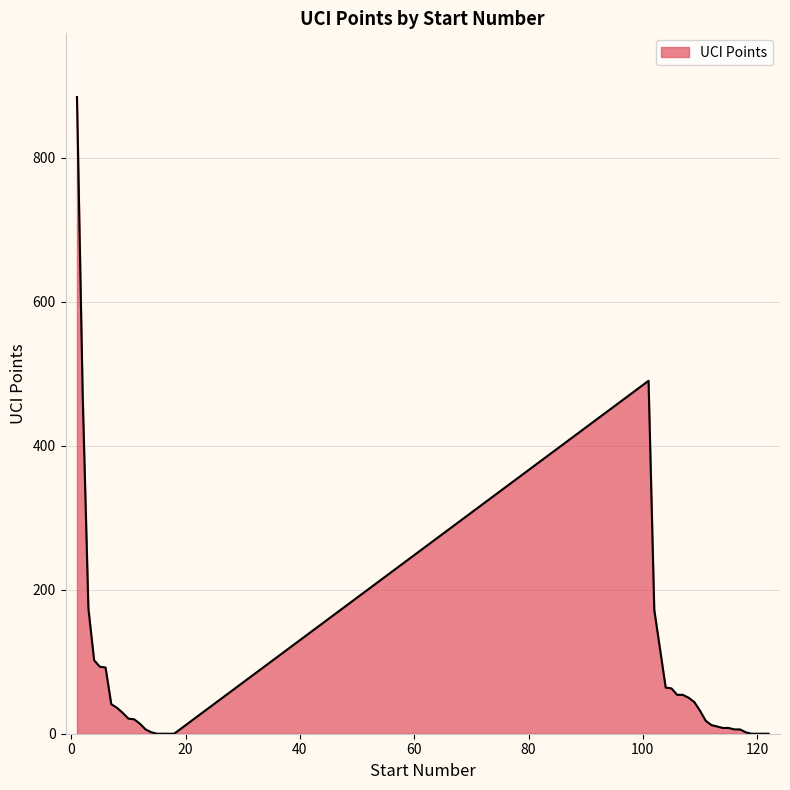

What is the maximum value shown in the chart?

884